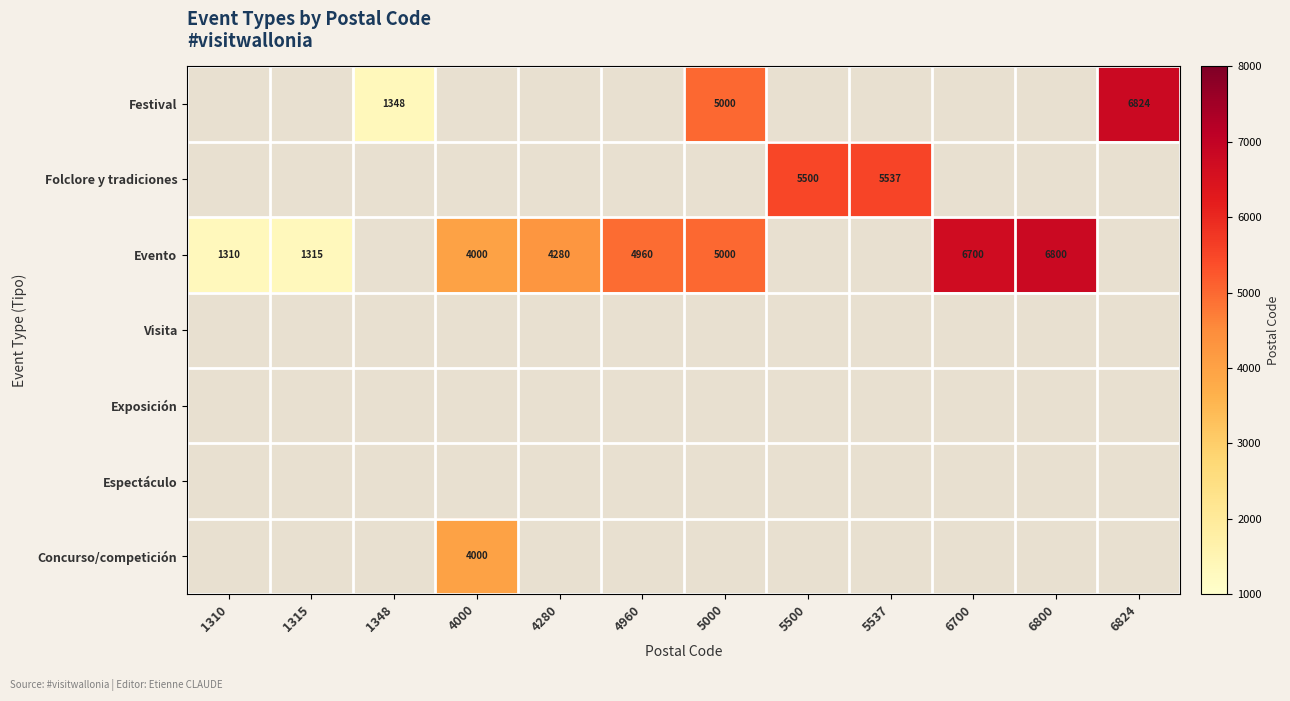

What is the maximum value shown in the chart?

6824.0